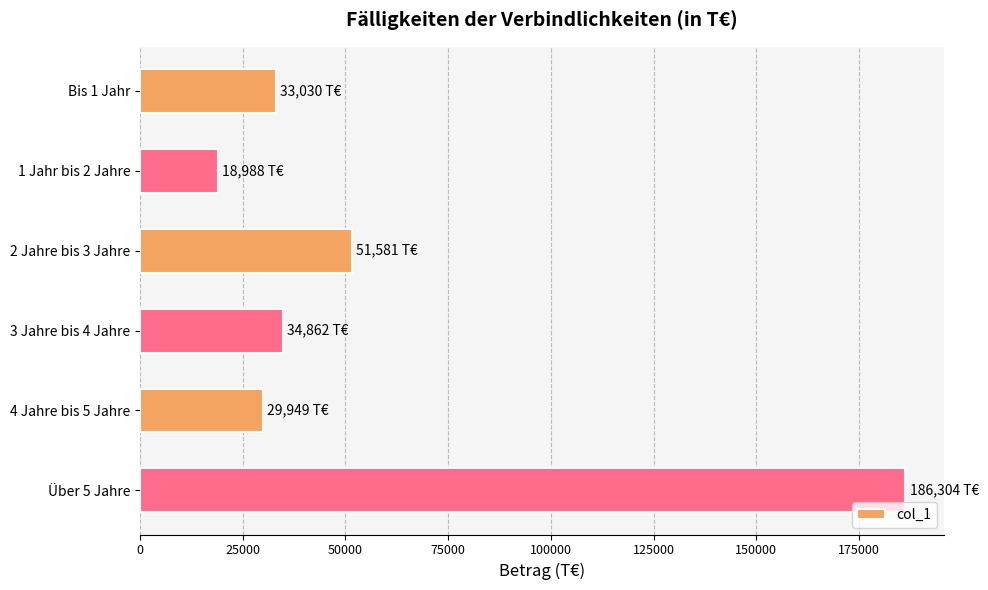

What is the change in value from 3 Jahre bis 4 Jahre to 4 Jahre bis 5 Jahre?

-4913